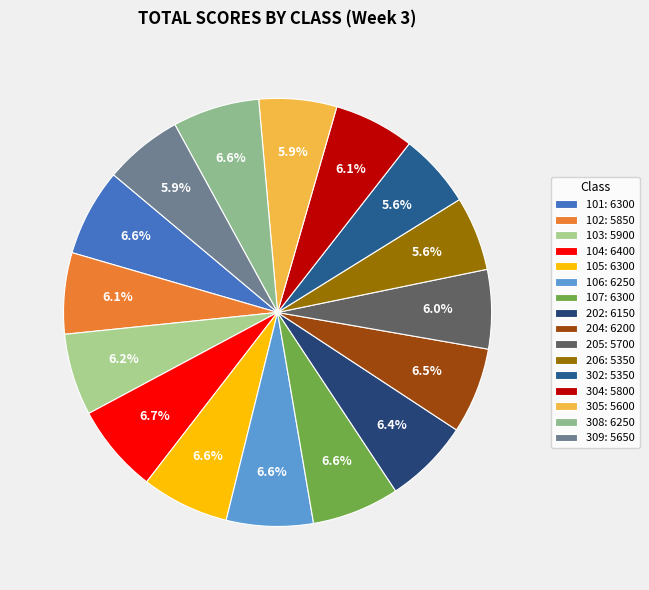

Count the number of slices in the pie.

16